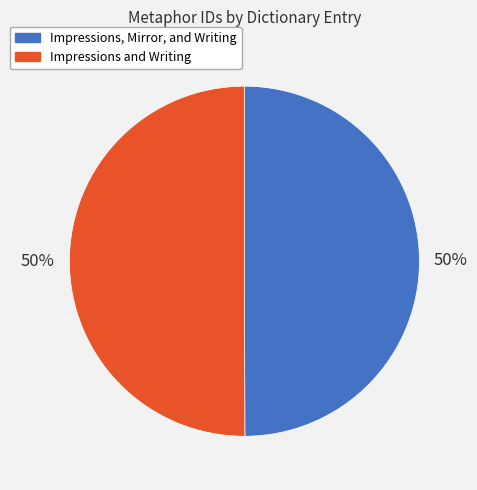

What is the ratio of the value at Impressions, Mirror, and Writing to the value at Impressions and Writing?

1.0